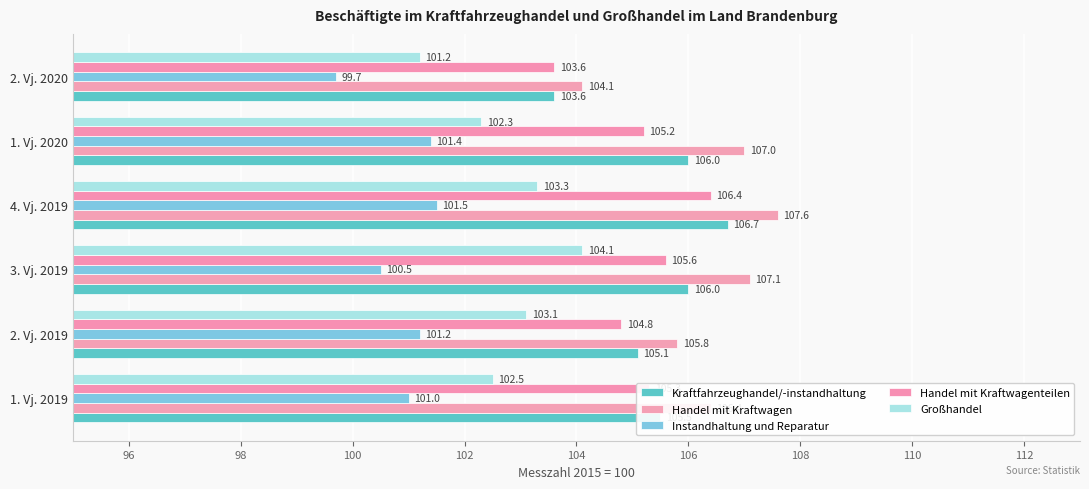

Which category has the lowest value across all series?

2. Vj. 2020